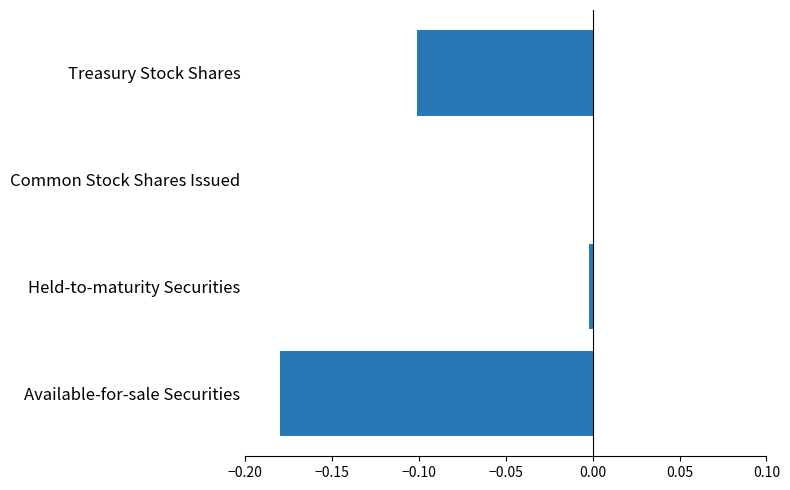

Is it true that the value at Available-for-sale Securities is -0.1?

False